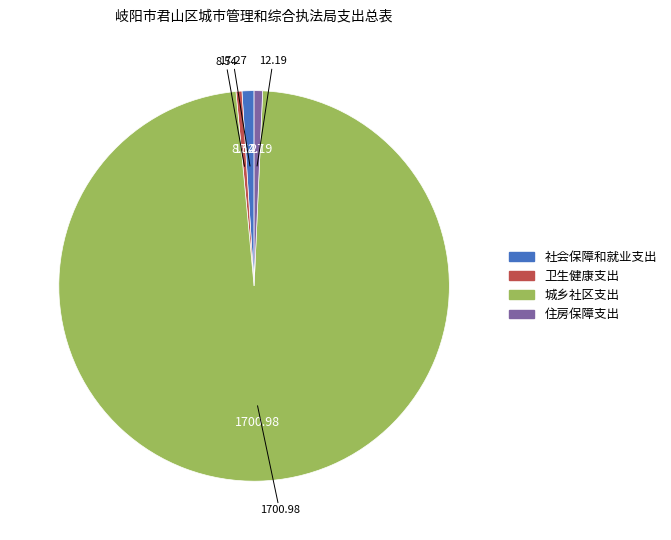

How many slices are in this pie chart?

4